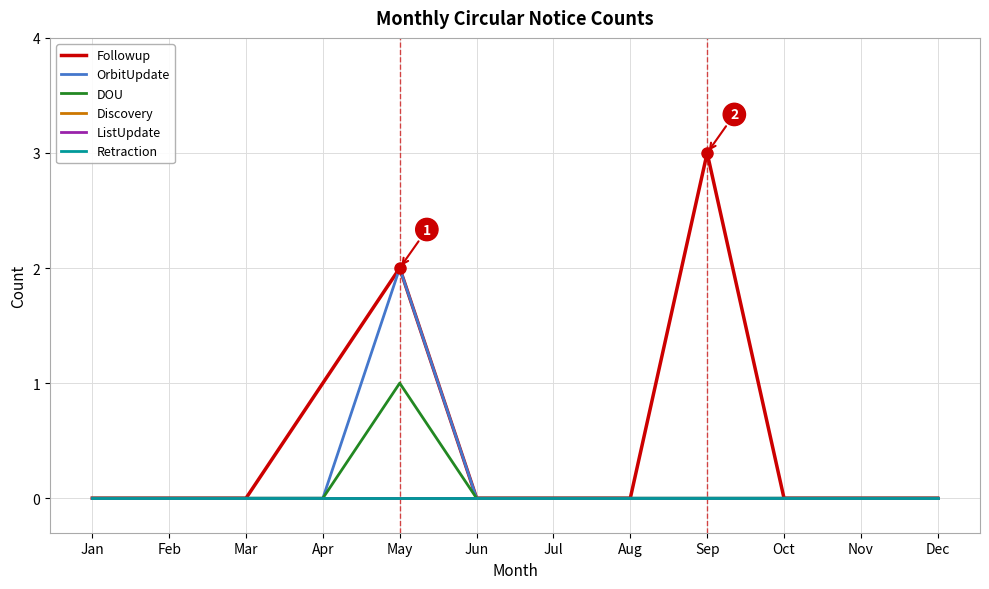

Between Apr and Jul, which series saw the biggest shift?

Followup